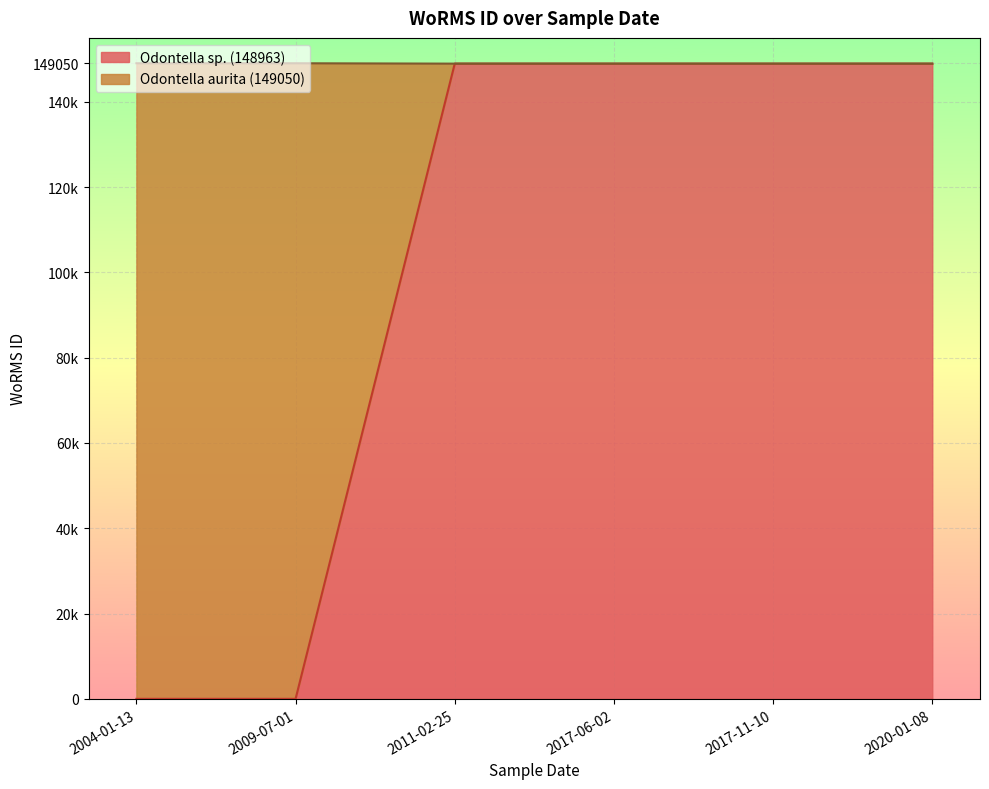

What is the highest value of the Odontella aurita (149050) series?

149050